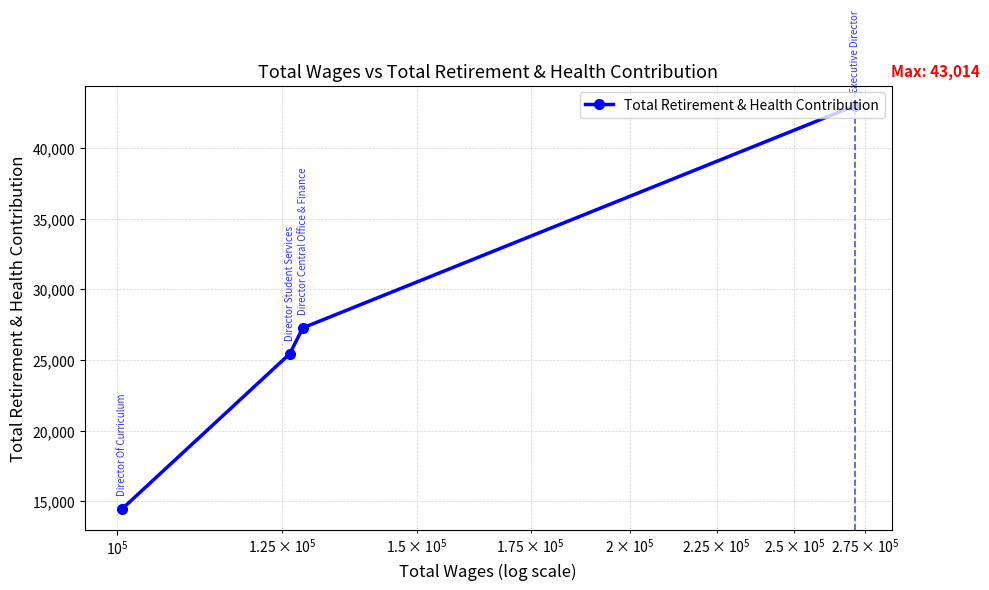

True or false: the data has more than 2 interior local peaks.

False